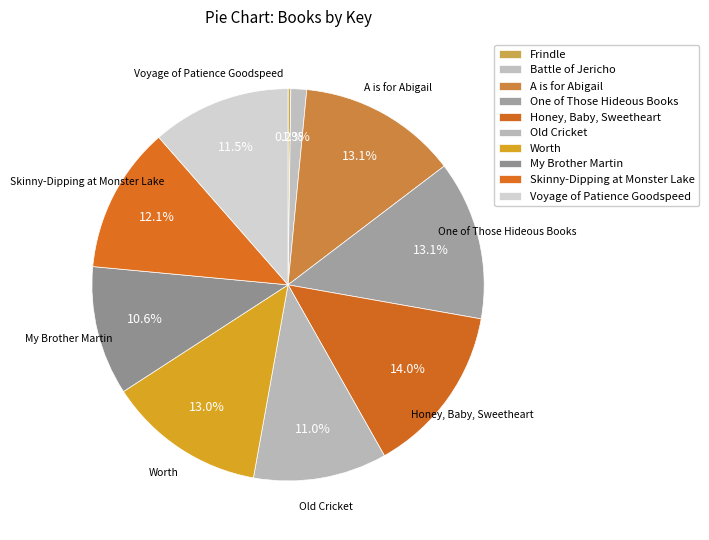

Rank the categories by value from highest to lowest.

Honey, Baby, Sweetheart, One of Those Hideous Books, A is for Abigail, Worth, Skinny-Dipping at Monster Lake, Voyage of Patience Goodspeed, Old Cricket, My Brother Martin, Battle of Jericho, Frindle